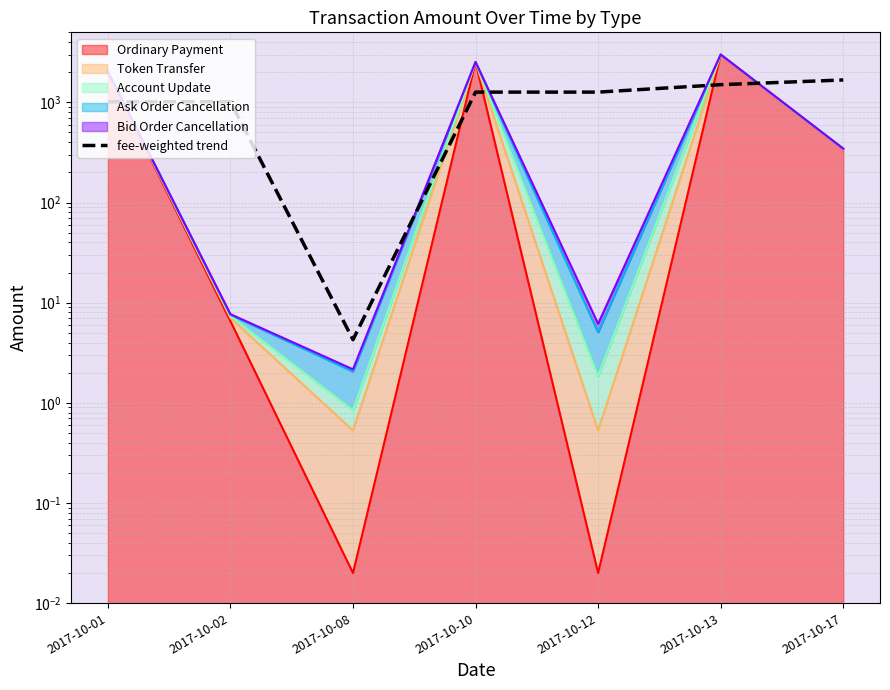

What is the value of the 6th point from the left?

1501.0